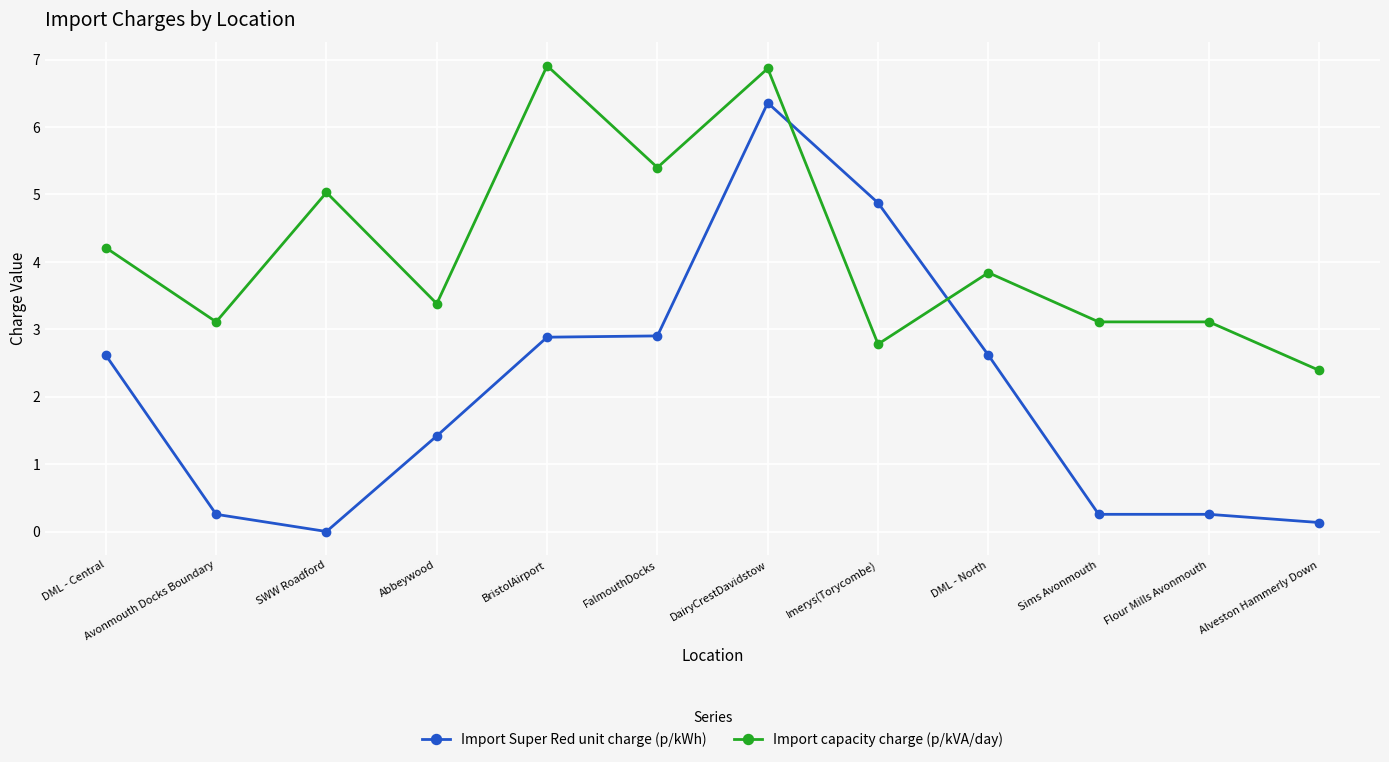

What is the difference between the Import Super Red unit charge (p/kWh) values at Alveston Hammerly Down and DML - Central?

2.5